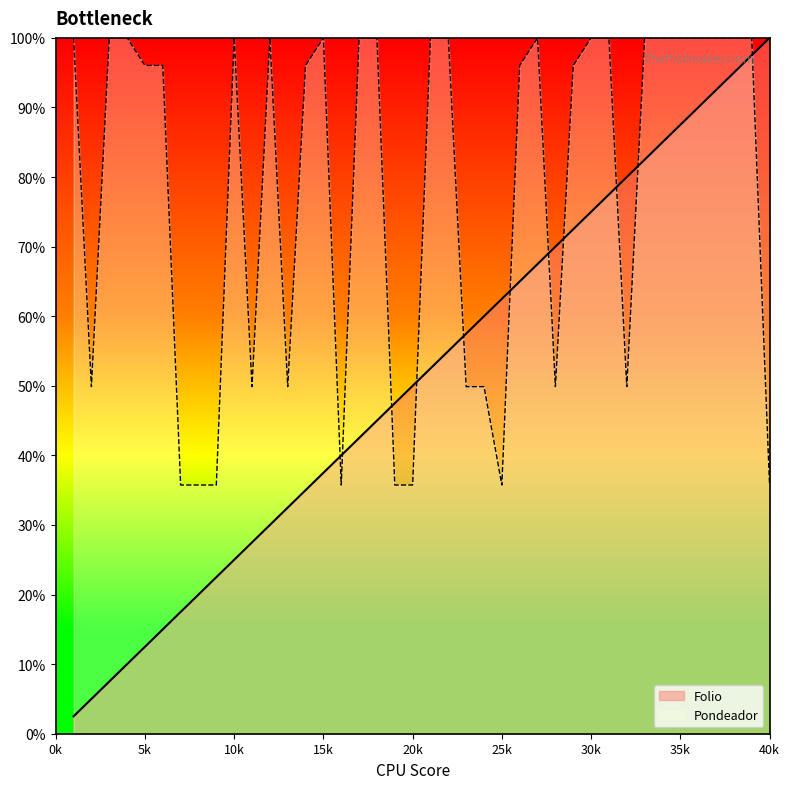

True or false: Pondeador and Folio intersect in this chart.

True